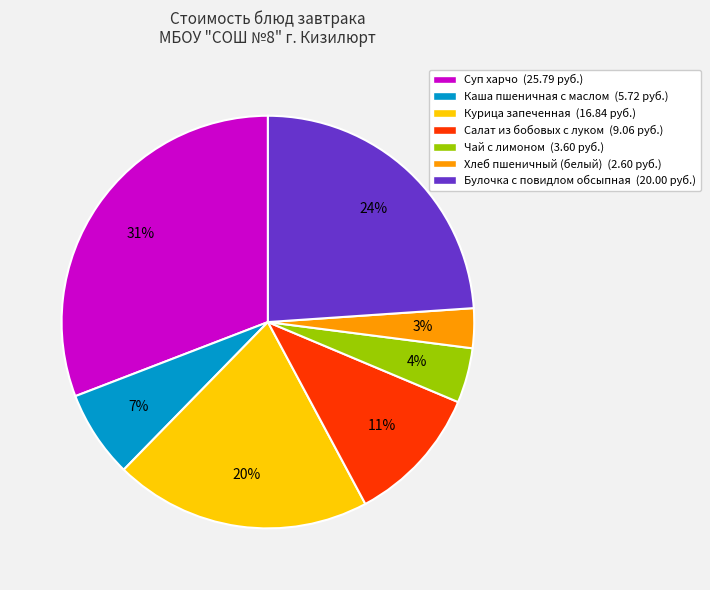

Does Салат из бобовых с луком account for over 50% of the chart?

No